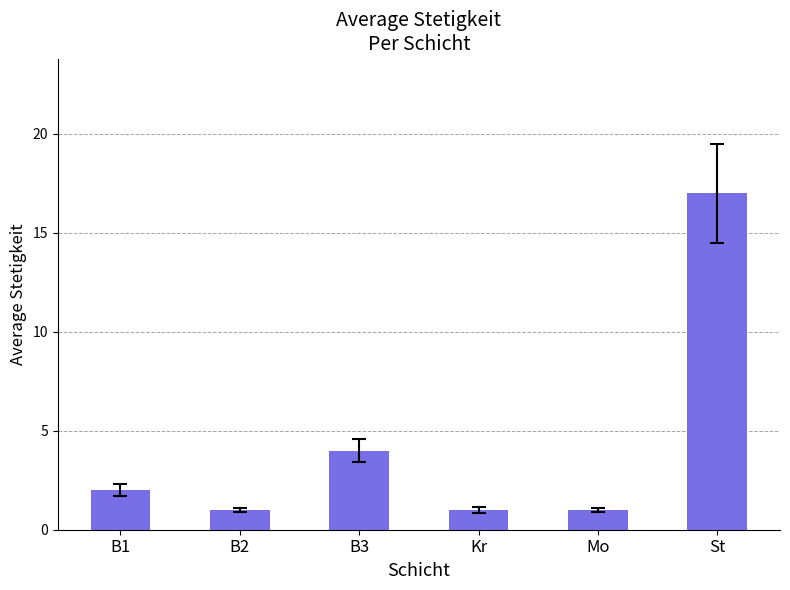

How many data points does each series have?

6